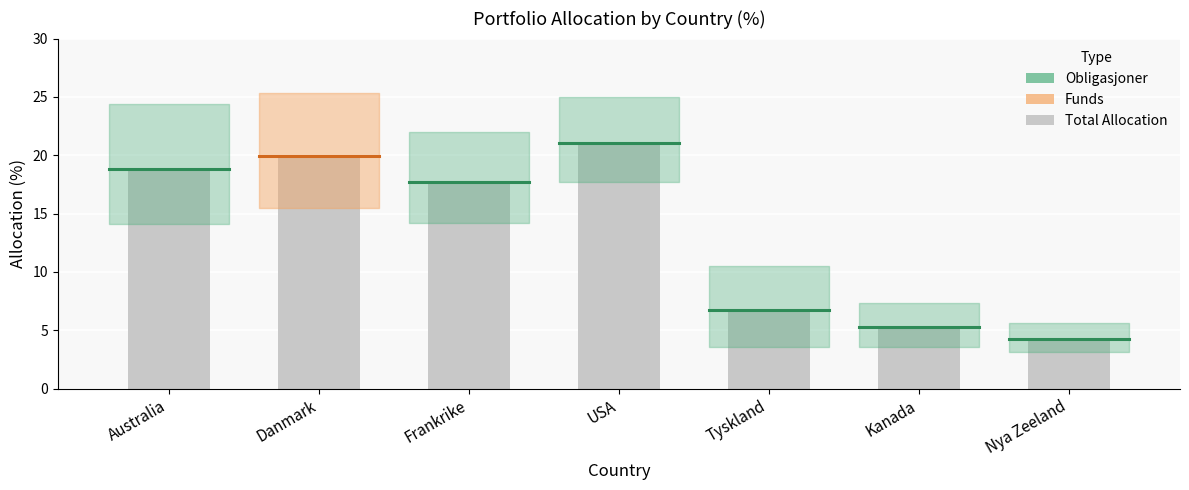

What is the minimum value shown in the chart?

4.2